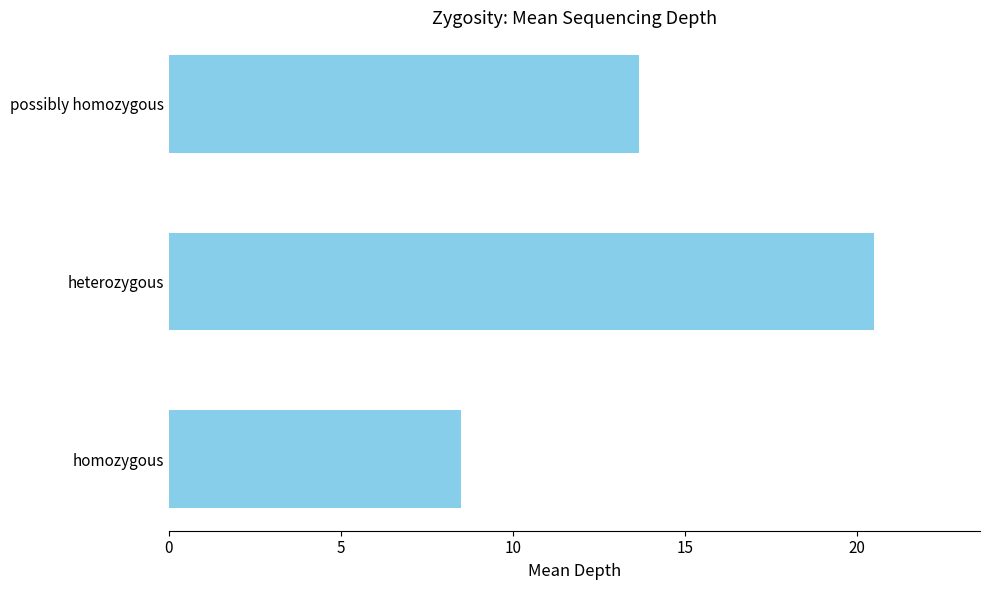

Reading bottom to top, what are all the values shown in this chart?

homozygous=8.5	heterozygous=20.5	possibly homozygous=13.7